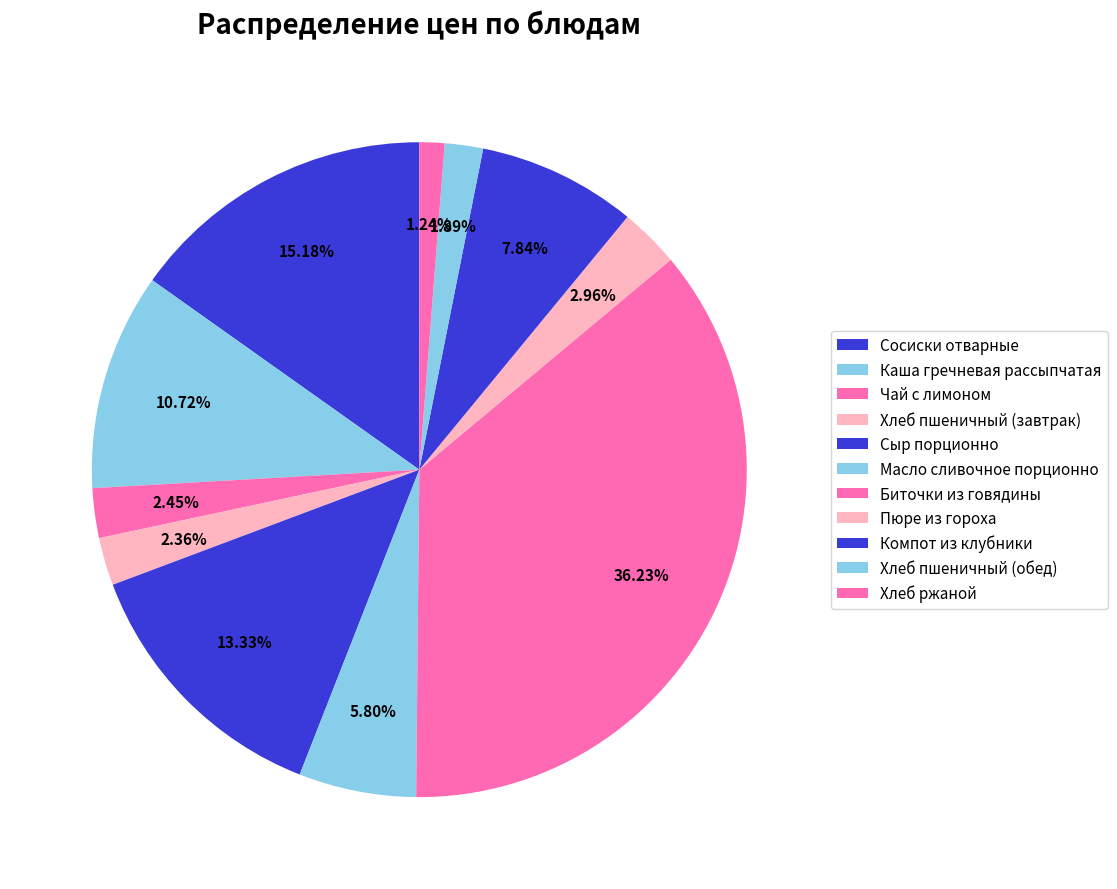

Rank the categories by value from lowest to highest.

Хлеб ржаной, Хлеб пшеничный (обед), Хлеб пшеничный (завтрак), Чай с лимоном, Пюре из гороха, Масло сливочное порционно, Компот из клубники, Каша гречневая рассыпчатая, Сыр порционно, Сосиски отварные, Биточки из говядины